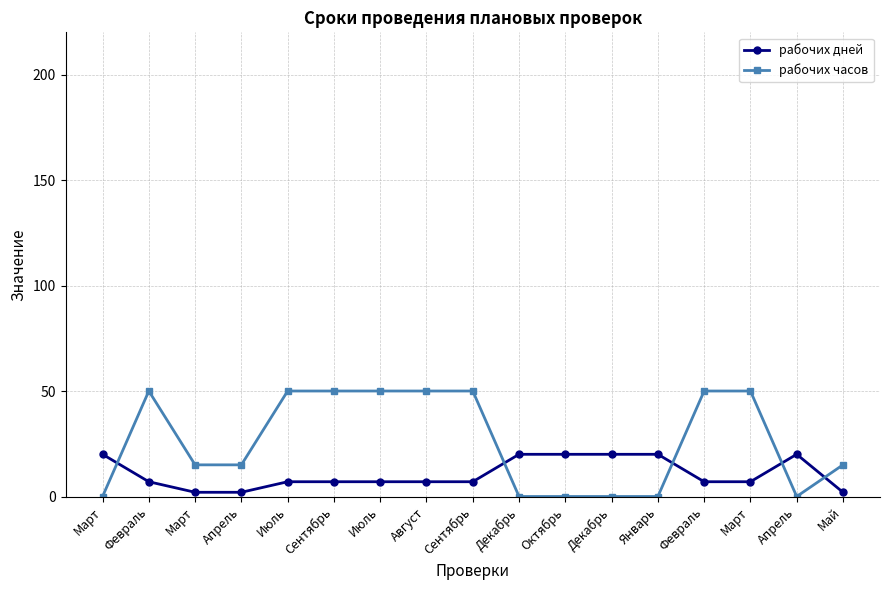

List the series in order of their overall mean, lowest first.

рабочих дней, рабочих часов